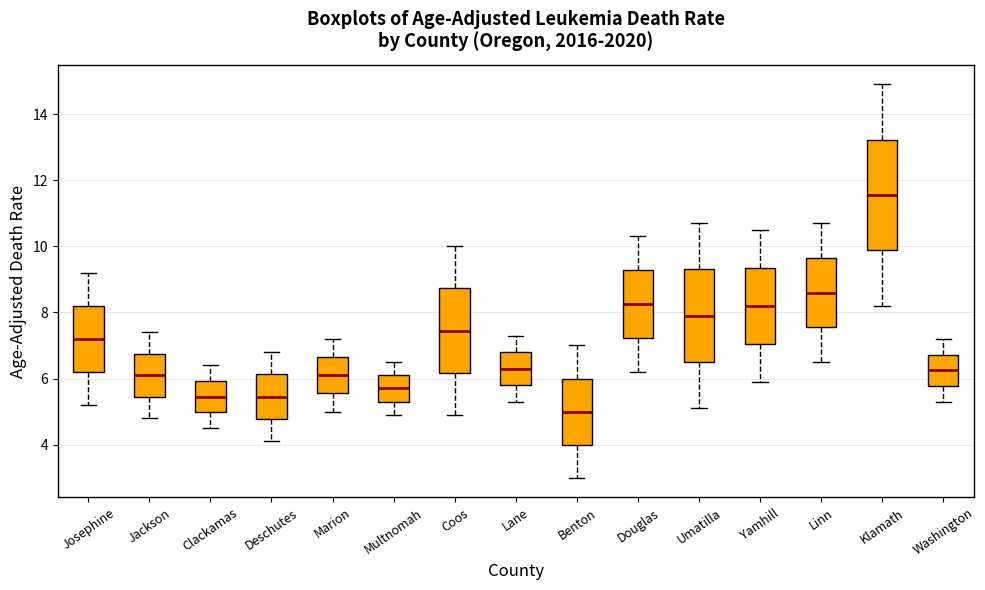

Which box is the tallest, from its lower edge to its upper edge?

Klamath